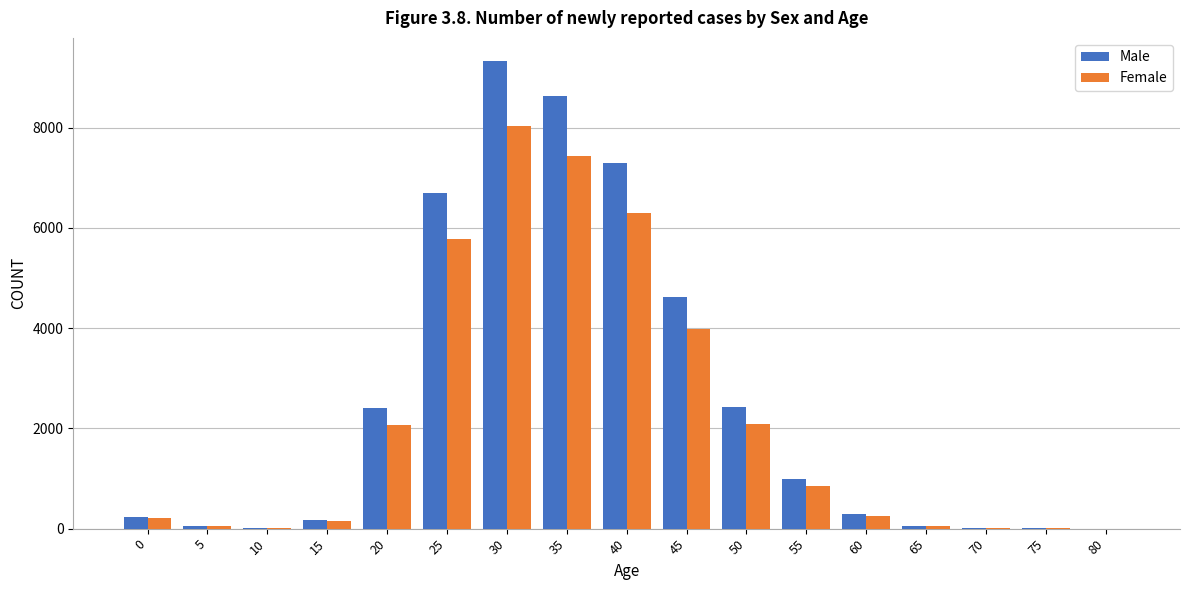

What is the sum of all Male values?

43221